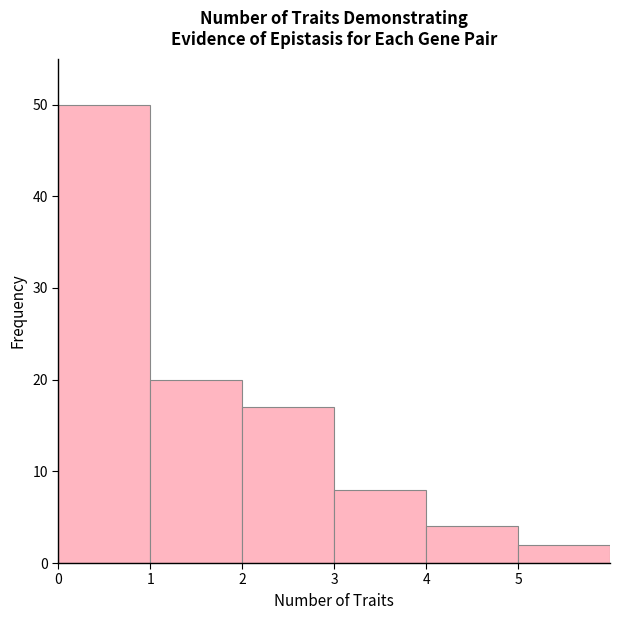

Which range on the x-axis has the tallest bar?

0 to 1